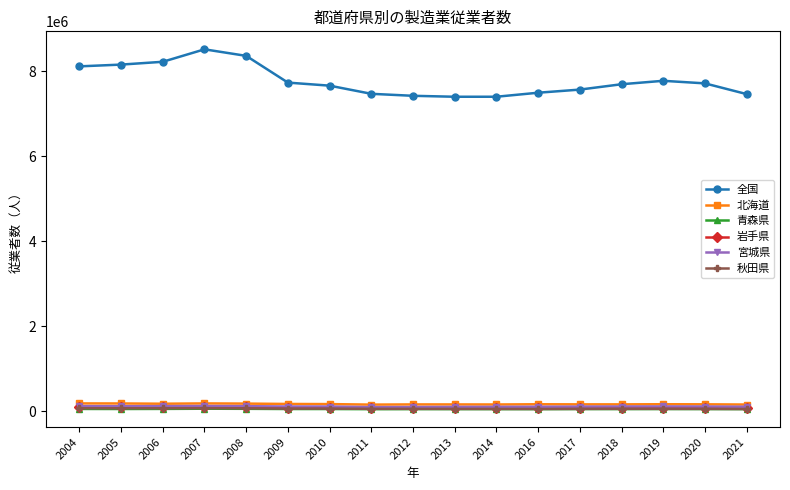

True or false: 全国 has more than 0 interior local peaks.

True